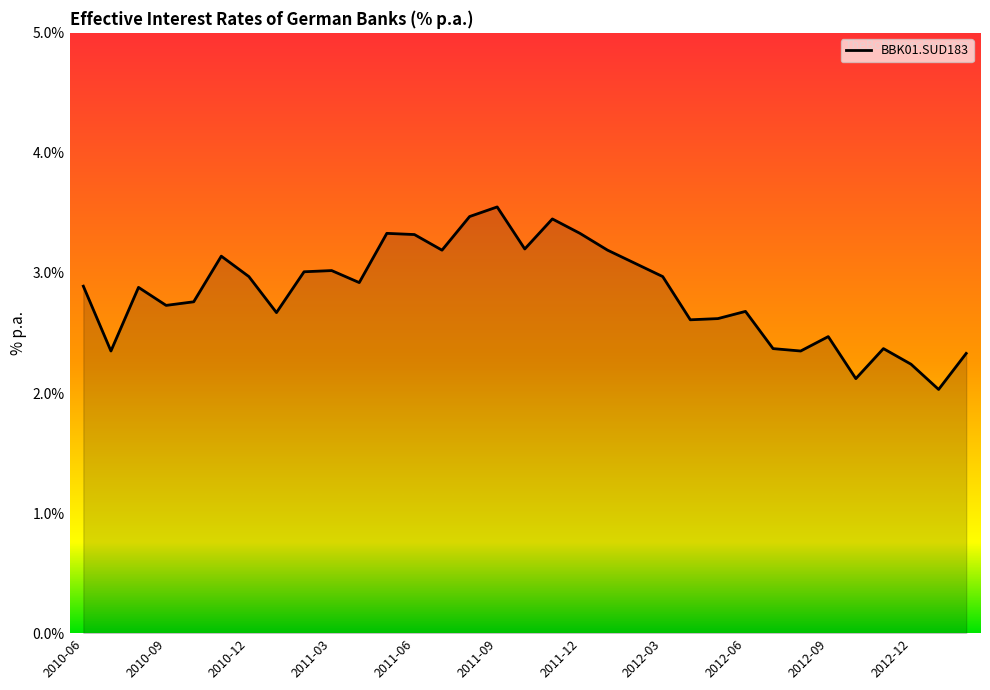

What is the average value?

2.8